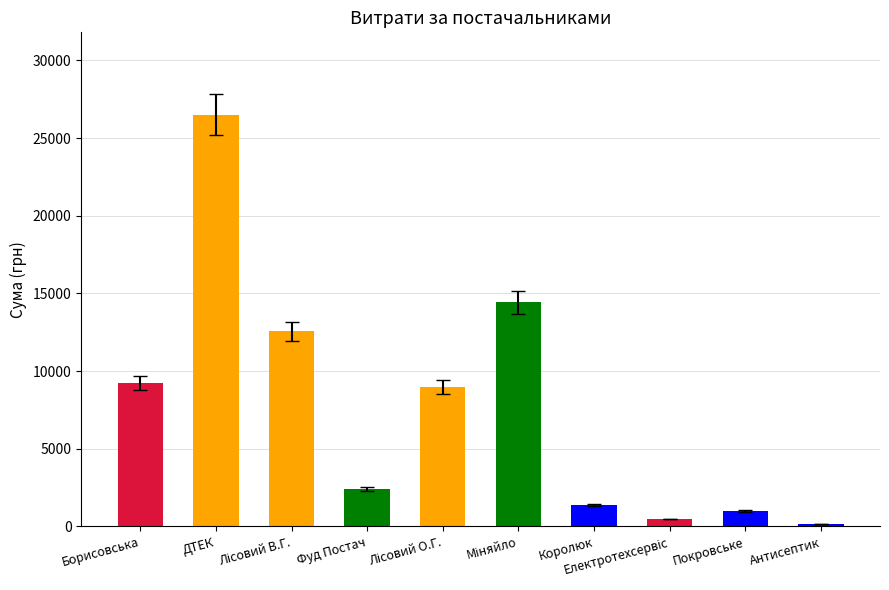

What is the average value?

7713.4